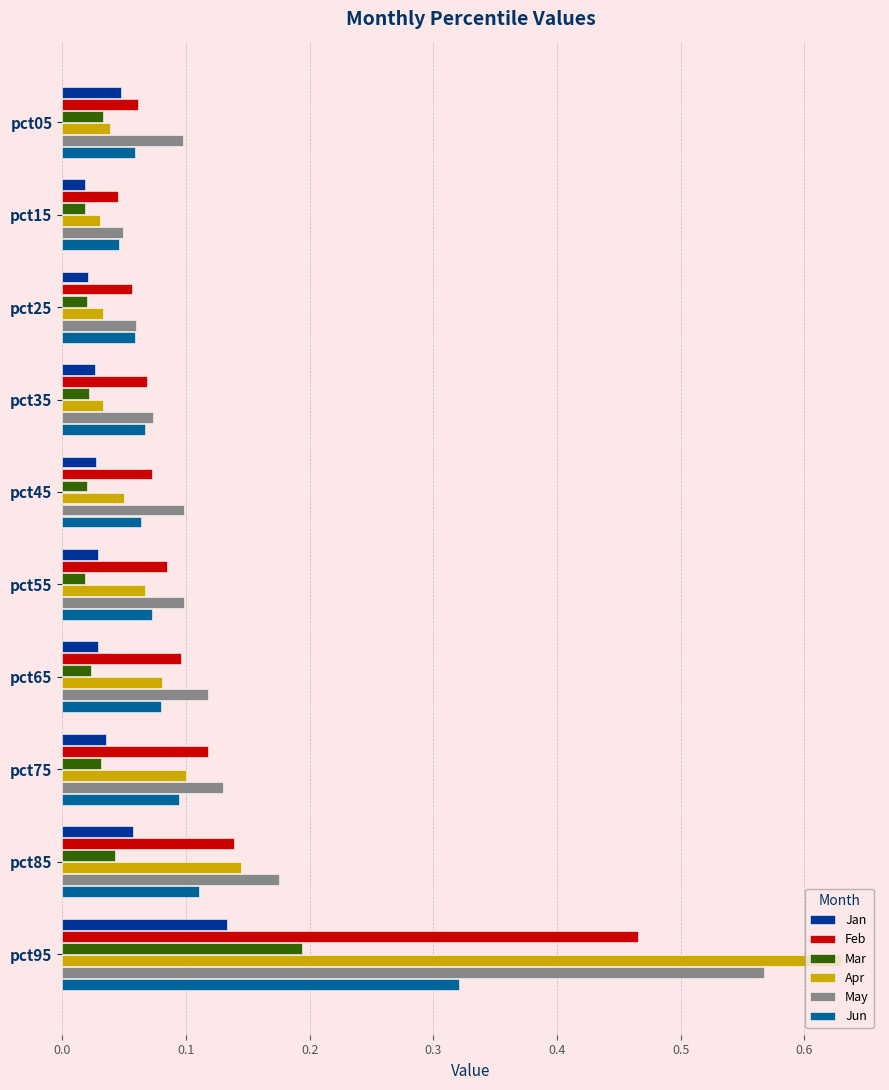

What is the sum of all Mar values?

0.4